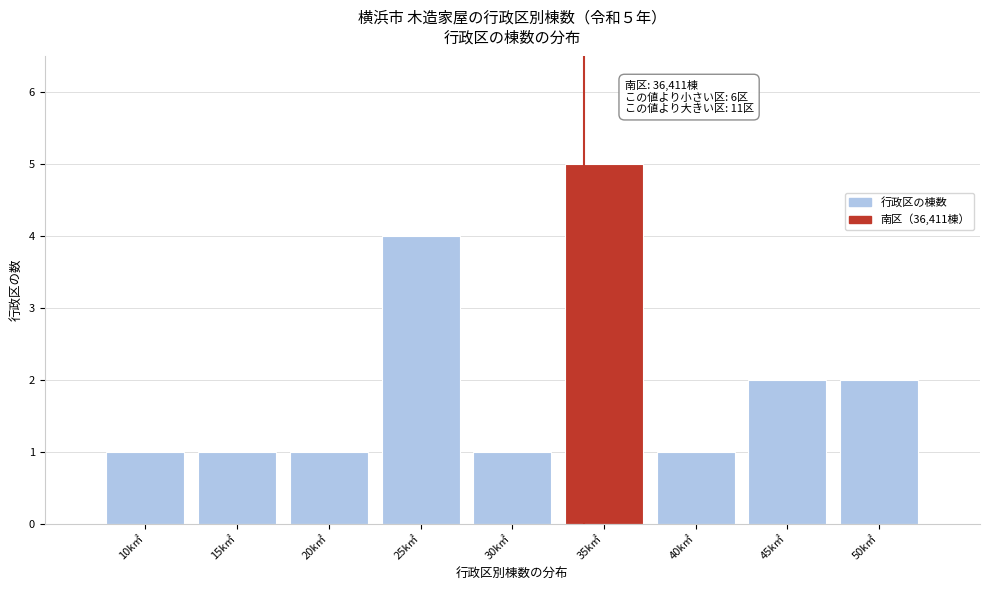

Reading left to right, transcribe all the data shown in this chart.

1	1	1	4	1	5	1	2	2